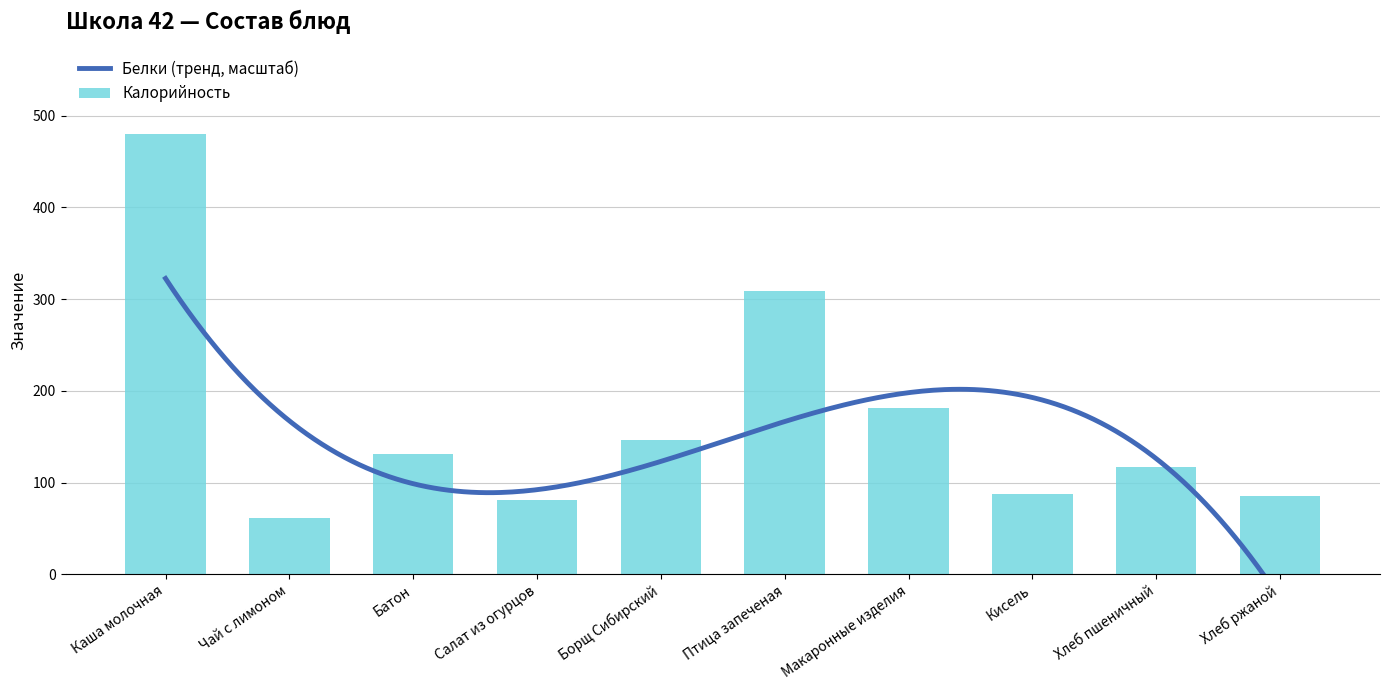

Reading left to right, list all the values displayed in this chart.

480	61	131	81	146	309	181	87	117	85